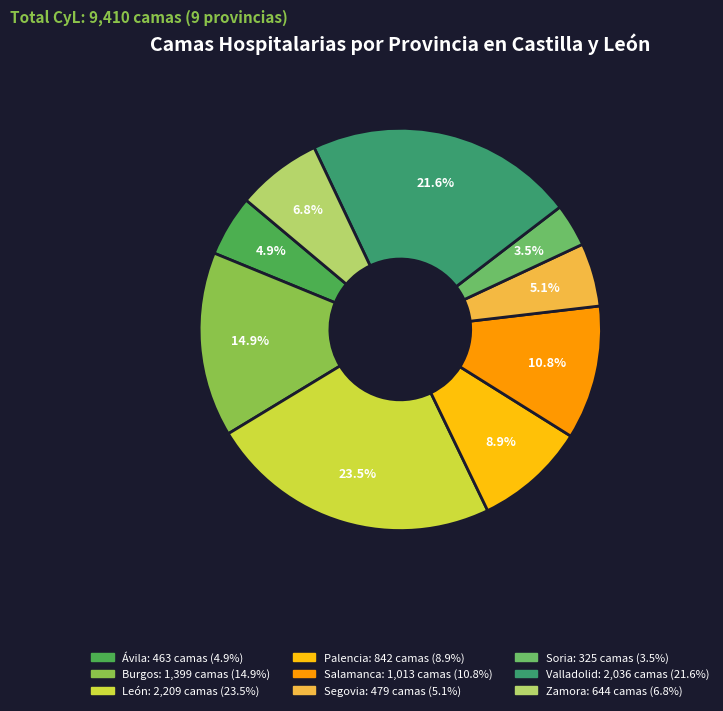

The Ávila slice represents 5% of the pie. True or false?

True